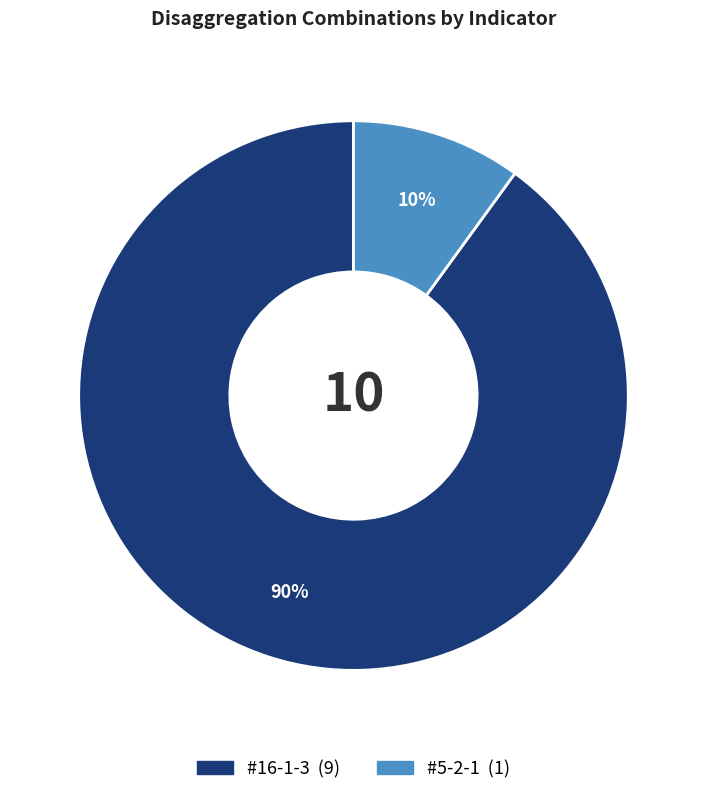

To the nearest percent, what is the difference between the #16-1-3 and #5-2-1 slice percentages?

80%